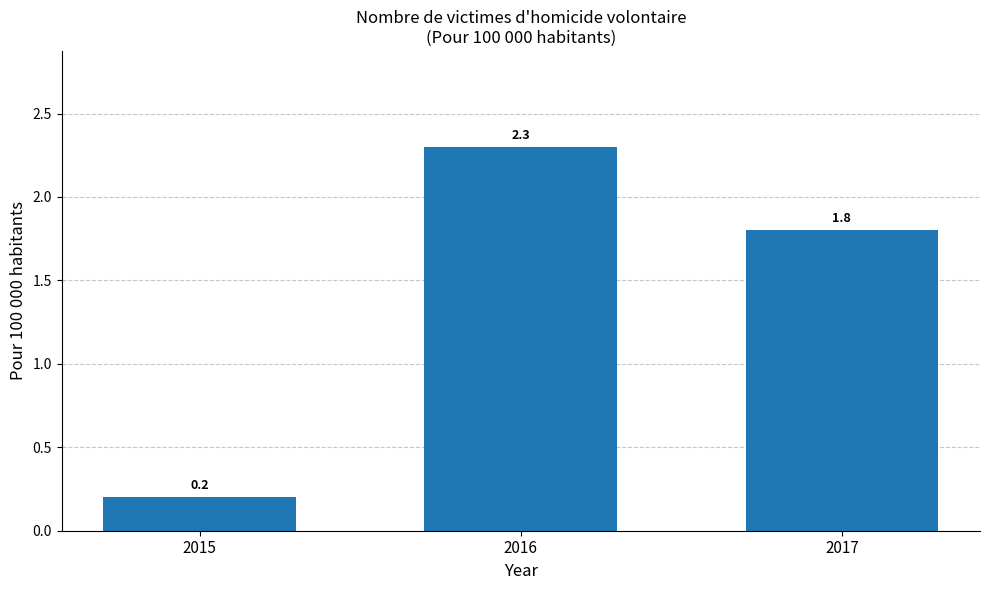

List the labels in order of value, smallest first.

2015, 2017, 2016